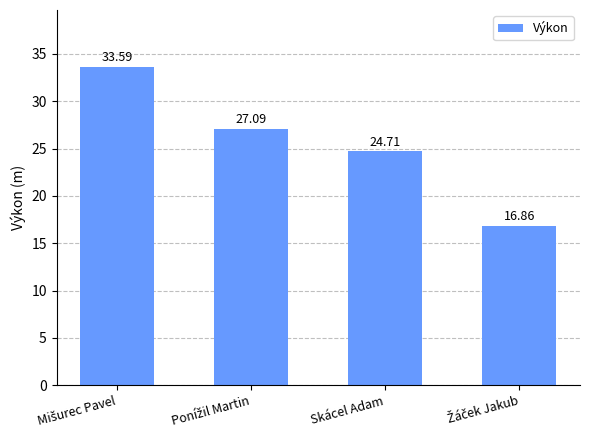

What is the label of the 2nd bar from the right?

Skácel Adam